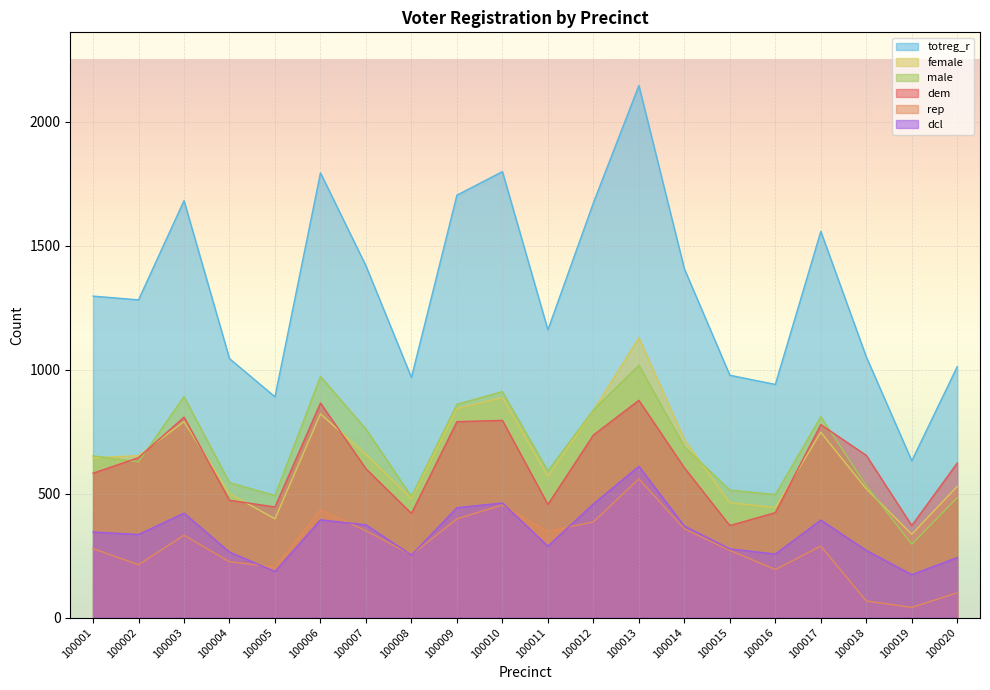

What is the difference between the highest and lowest values at 100020?

912